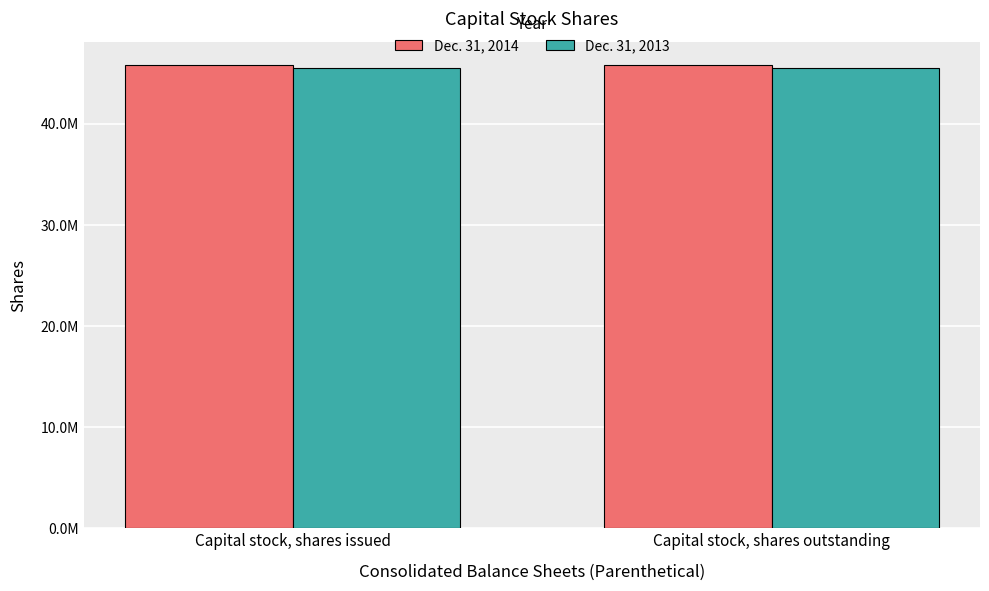

Reading left to right, transcribe all the data shown in this chart.

Dec. 31, 2014: Capital stock, shares issued=45804884	Capital stock, shares outstanding=45804884
Dec. 31, 2013: Capital stock, shares issued=45448993	Capital stock, shares outstanding=45448993